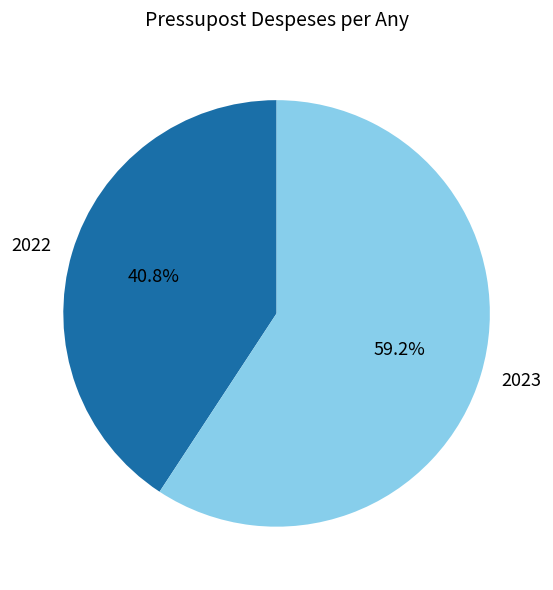

To the nearest percent, what percentage of the pie is 2022?

41%